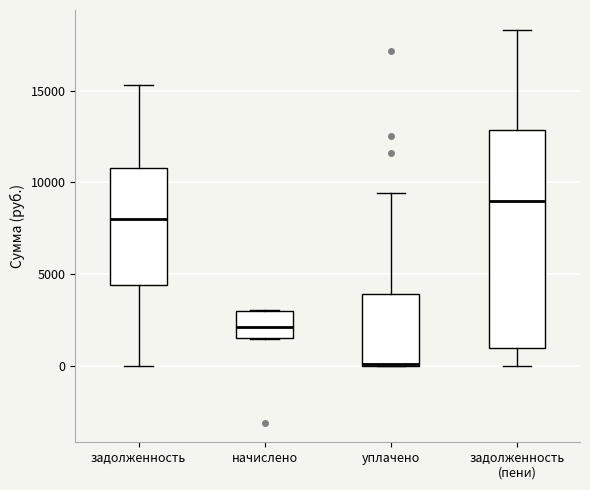

Comparing the boxes themselves (not the whiskers), which one is the tallest?

задолженность (пени)